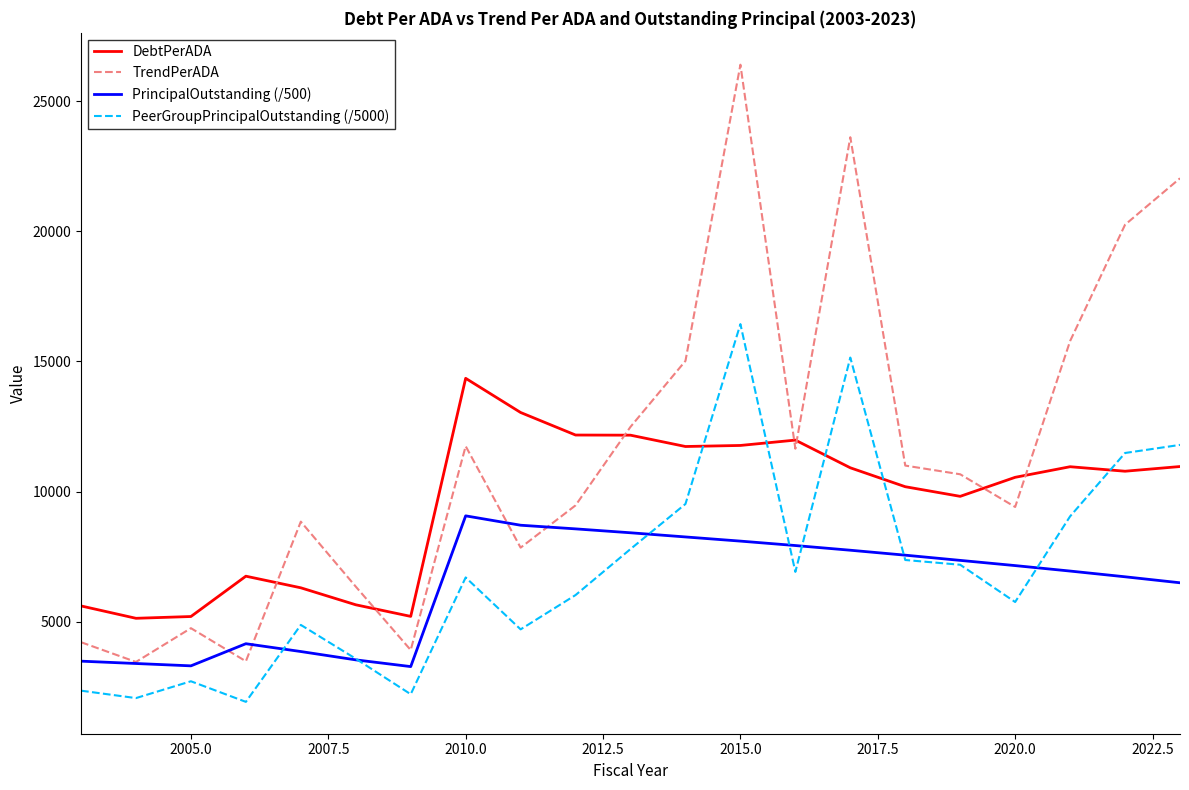

What is the lowest value of the TrendPerADA series?

3460.3